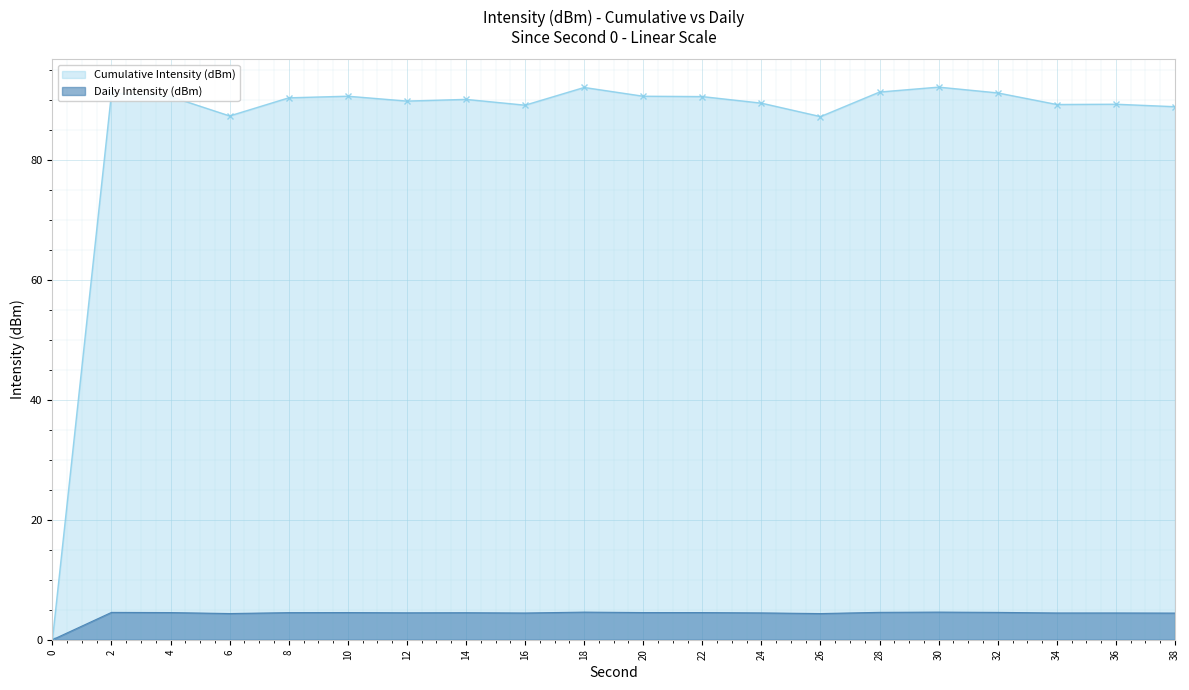

Where is the first local maximum for Daily Intensity (dBm)?

2